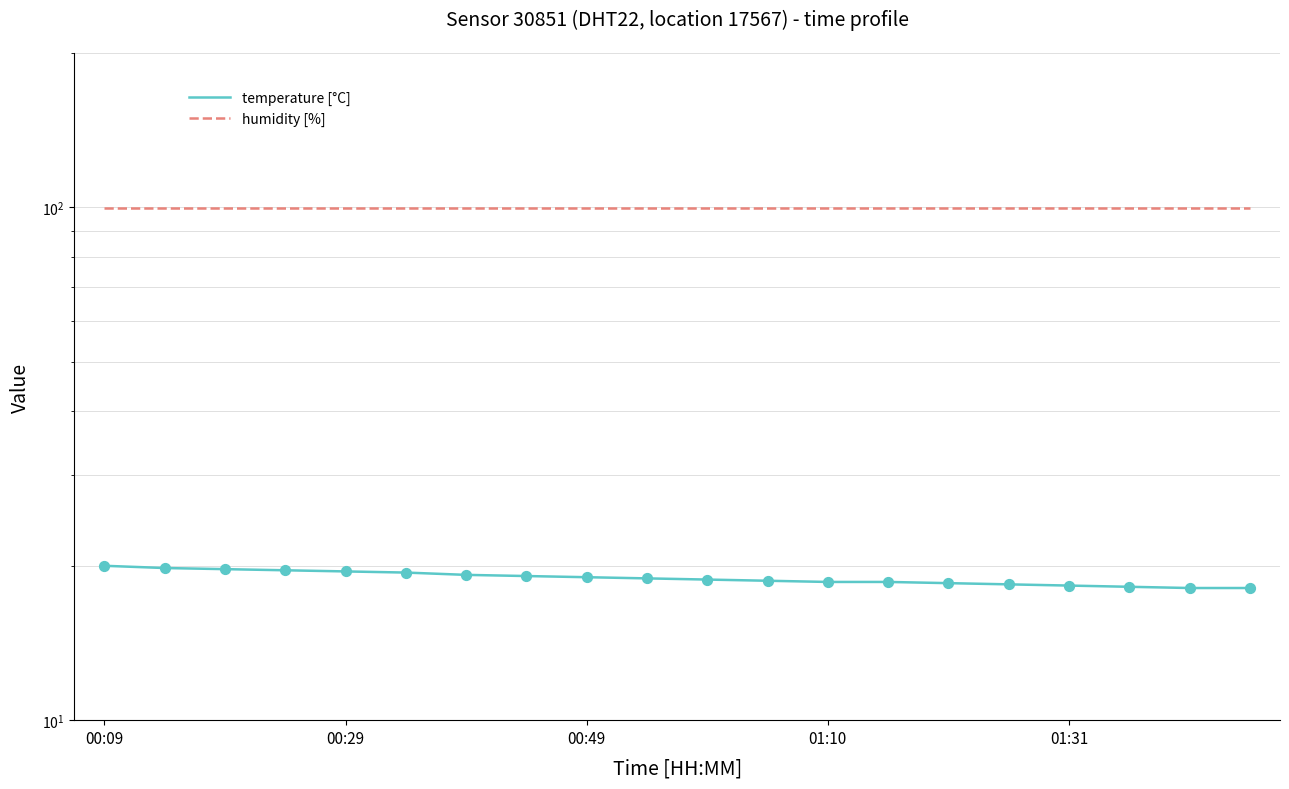

What are all the series names shown in the legend?

temperature [°C], humidity [%]